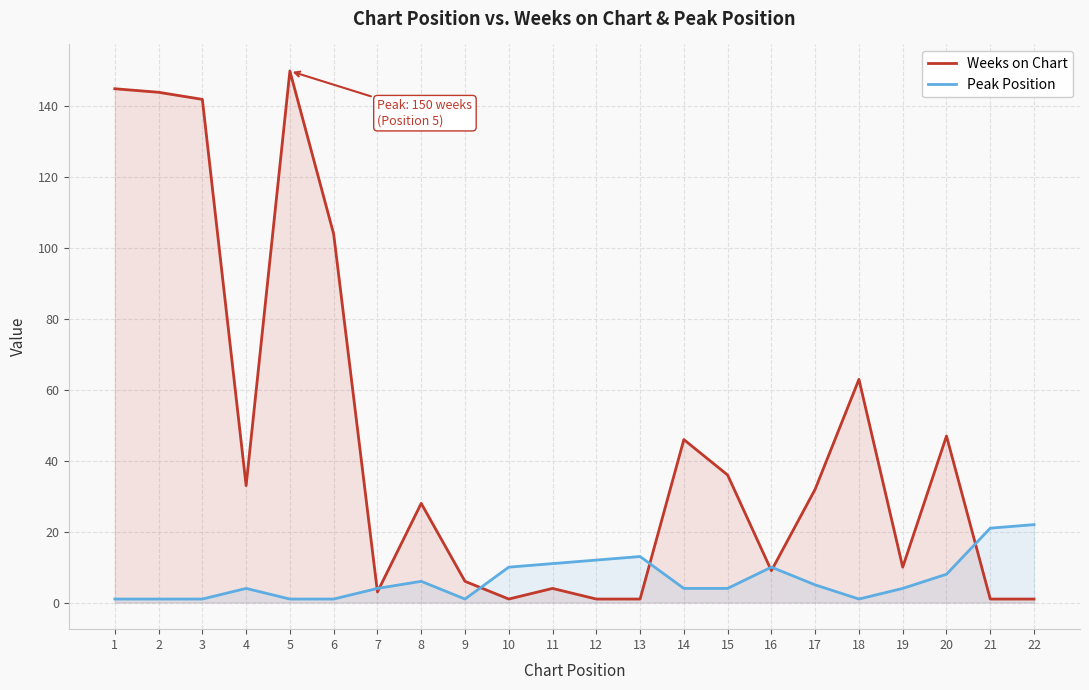

Where is the first local minimum for Peak Position?

9